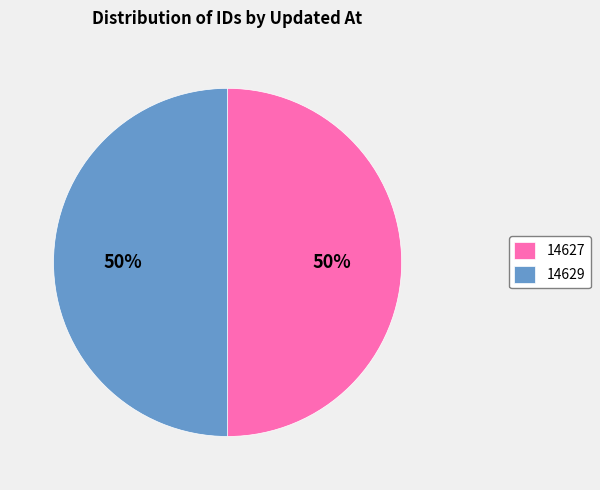

To the nearest percent, what is the average slice percentage?

50%